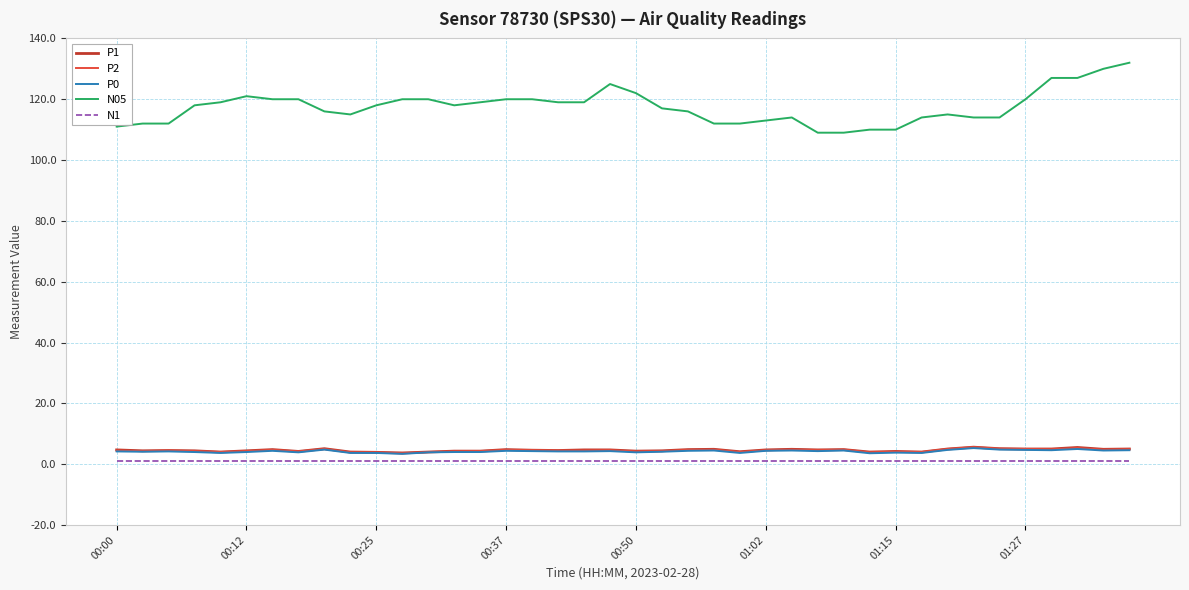

Which series has the largest range (max minus min)?

N05